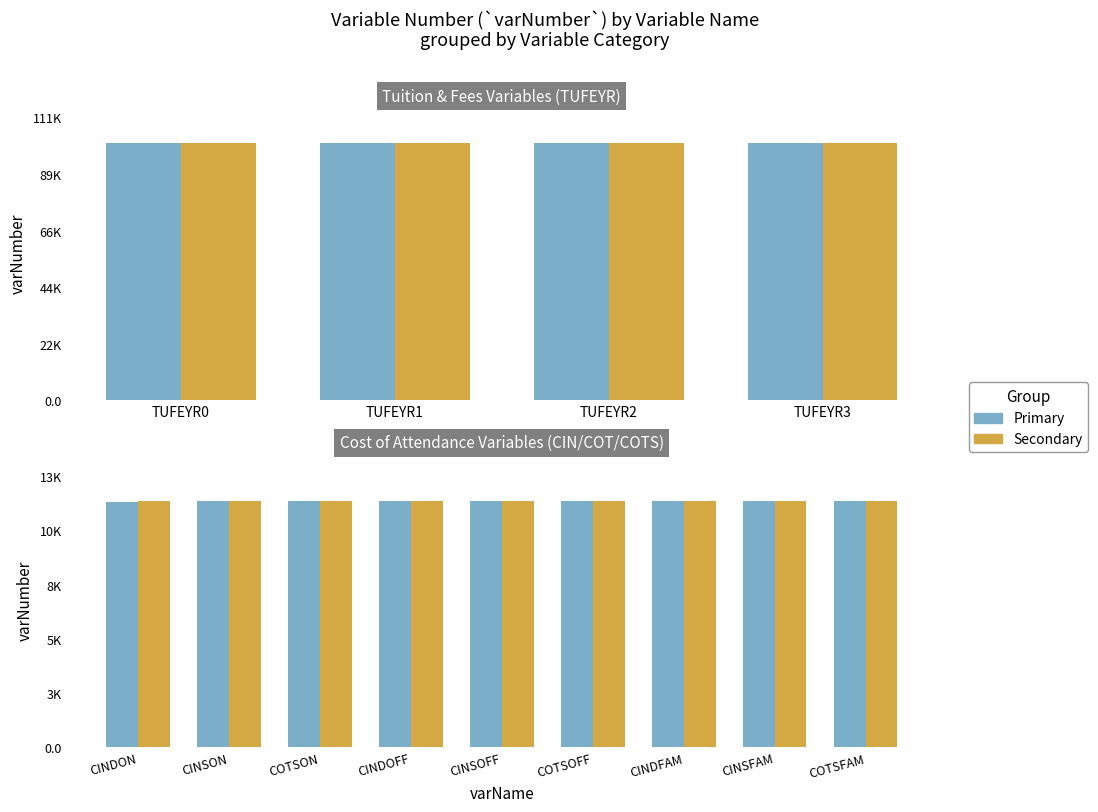

Rank the categories by value from highest to lowest.

TUFEYR3, TUFEYR2, TUFEYR1, TUFEYR0, COTSFAM, CINSFAM, CINDFAM, COTSOFF, CINSOFF, CINDOFF, COTSON, CINSON, CINDON